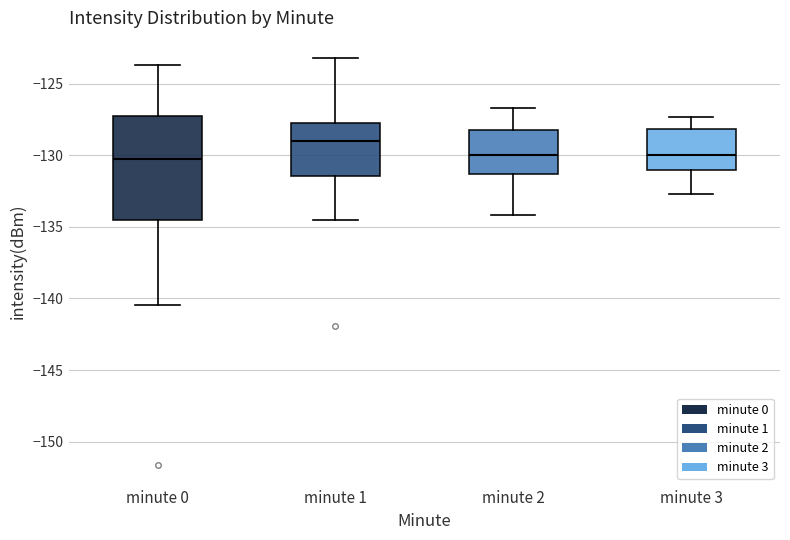

Reading left to right, transcribe this box plot: for each box, give where its median line is, the range the box spans, and where its two whiskers end, as read against the y-axis. The values are not printed on the chart, so give them approximately, as read against the axis.

minute 0: median -130.5, box -134.5 to -127.5, whiskers -140.5 to -123.5
minute 1: median -129.0, box -131.5 to -127.5, whiskers -134.5 to -123.0
minute 2: median -130.0, box -131.5 to -128.0, whiskers -134.0 to -126.5
minute 3: median -130.0, box -131.0 to -128.0, whiskers -132.5 to -127.5